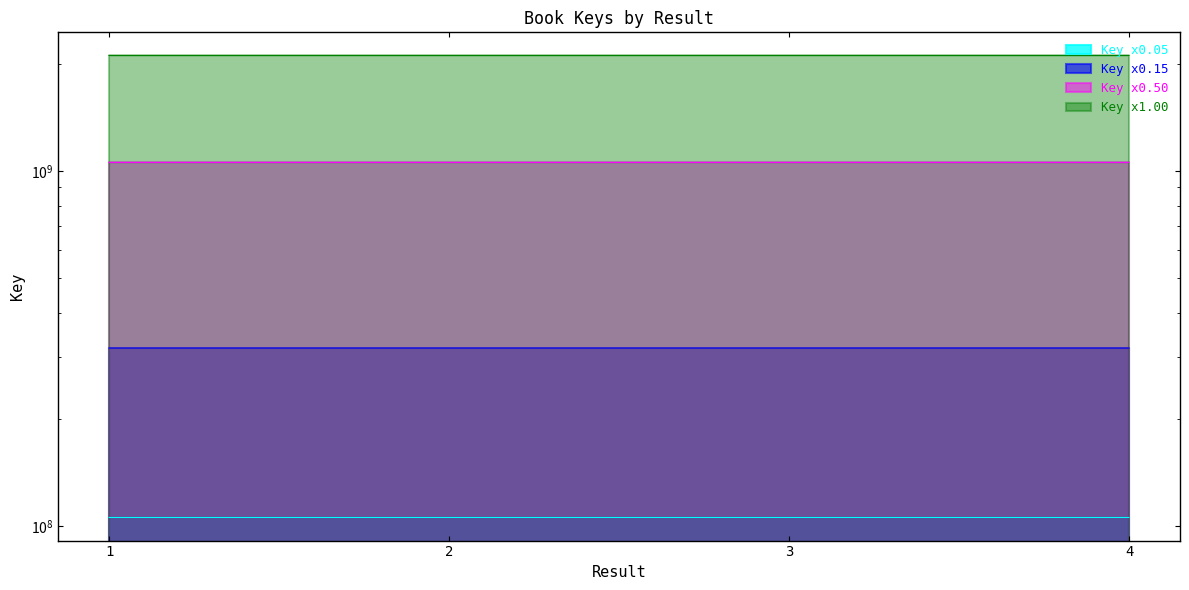

List the labels in order of value, smallest first.

3, 1, 4, 2